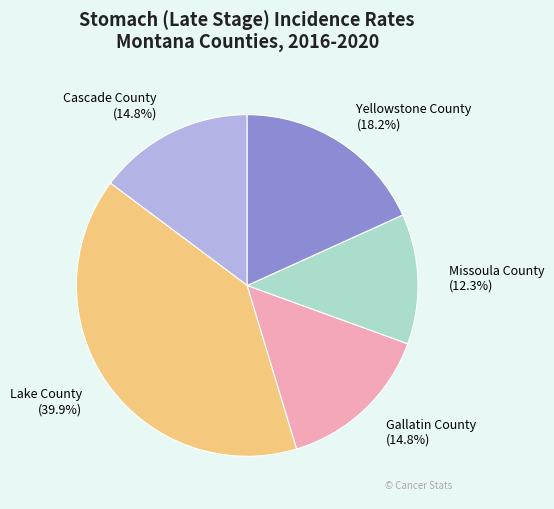

Count the number of slices in the pie.

5